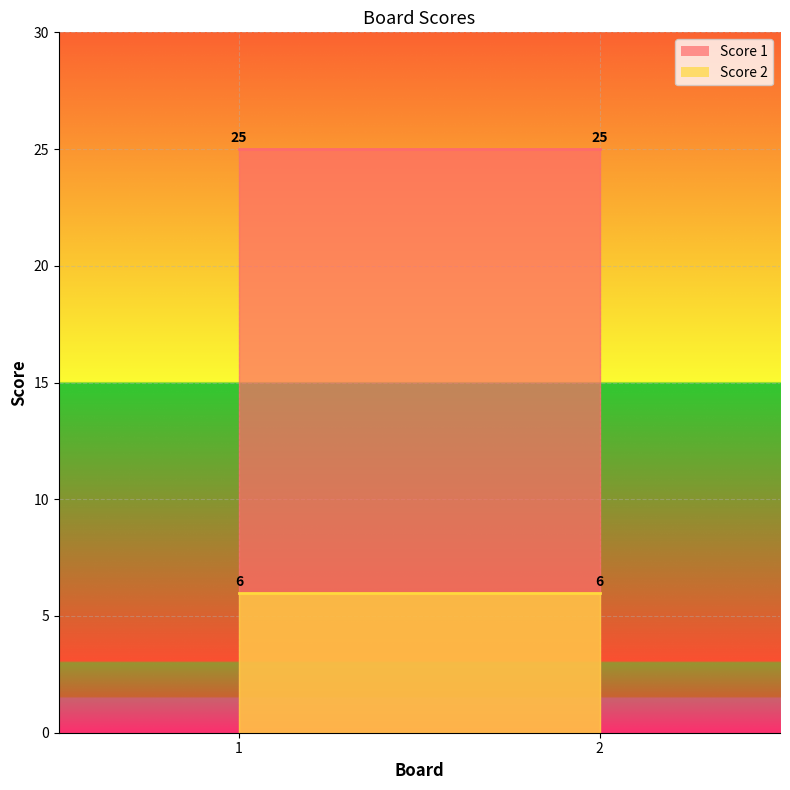

True or false: Score 2 has a value of 6 at 2.

True